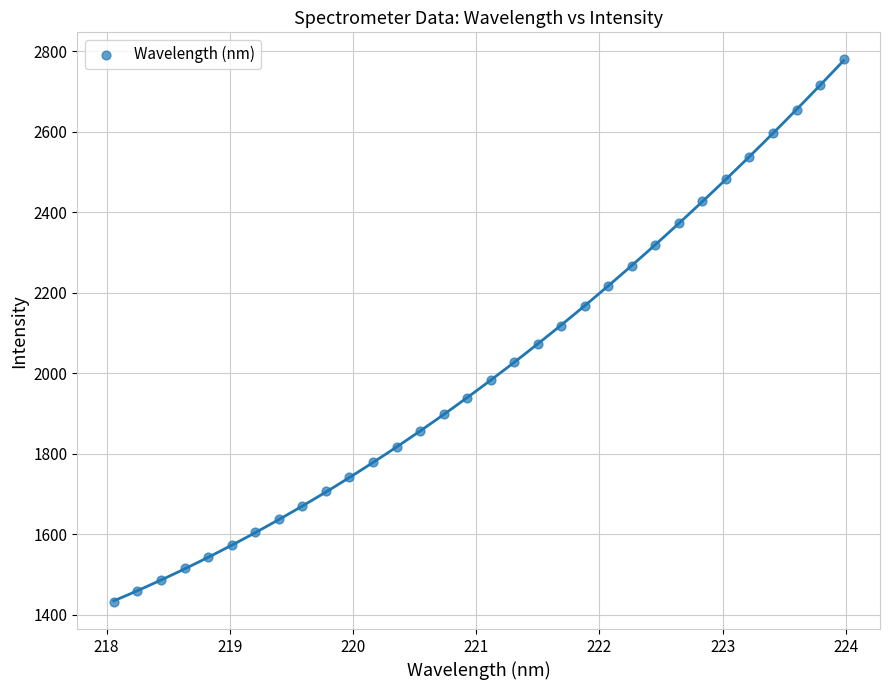

What is the range of Y values (max minus min)?

1347.3